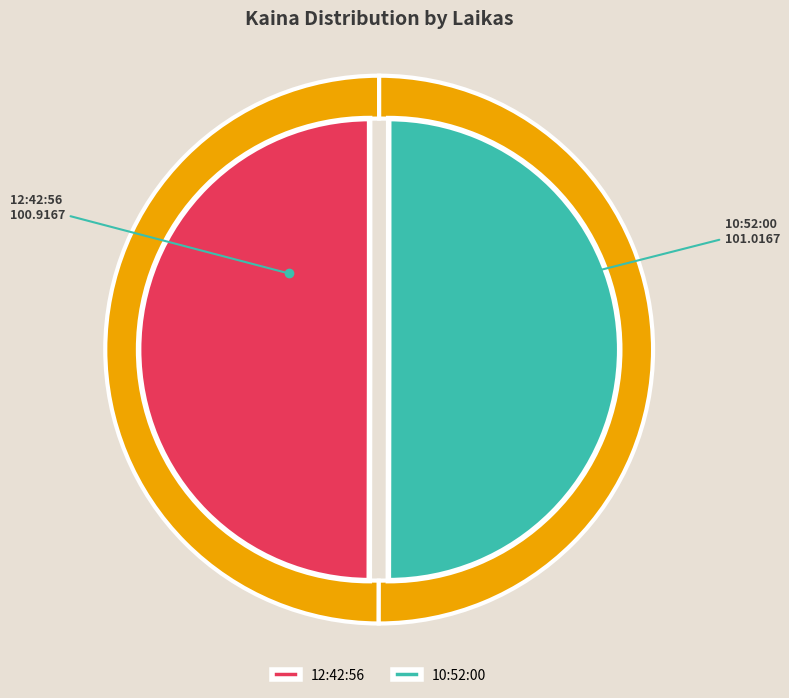

What percentage is NOT represented by 12:42:56?

50.0%